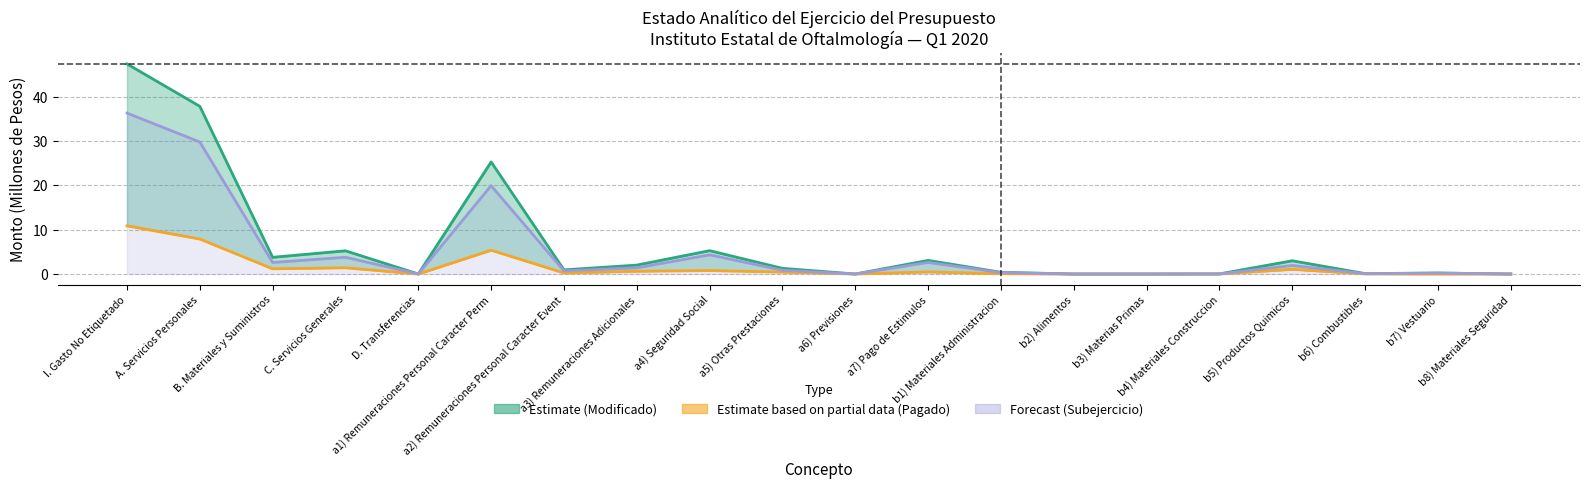

Where is the first local maximum for Modificado (Estimate)?

C. Servicios Generales